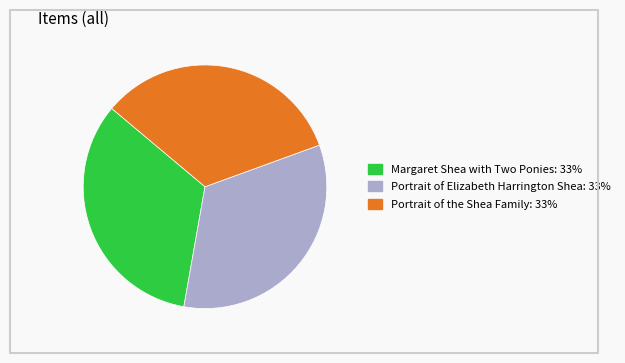

Does any single category account for the majority?

No